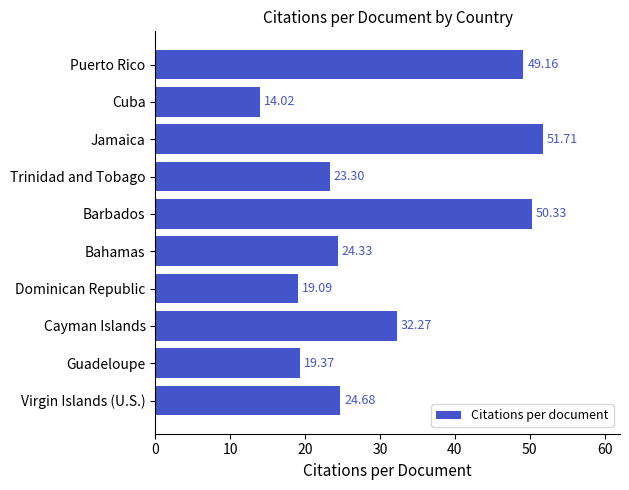

Are the bars horizontal?

Yes